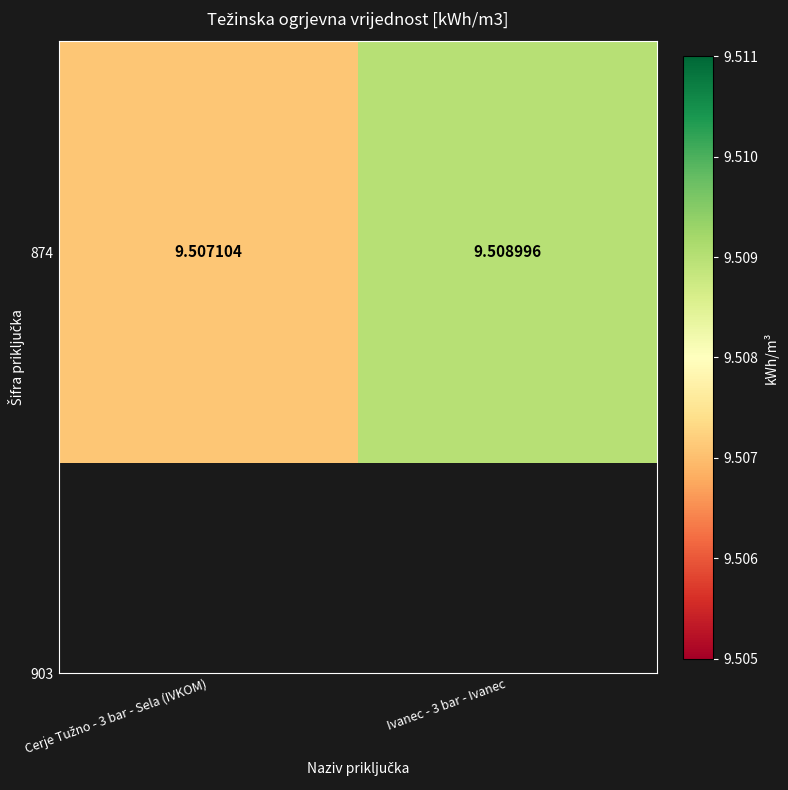

Approximately how many times larger is the value at Cerje Tužno - 3 bar - Sela (IVKOM) compared to Ivanec - 3 bar - Ivanec?

1.0